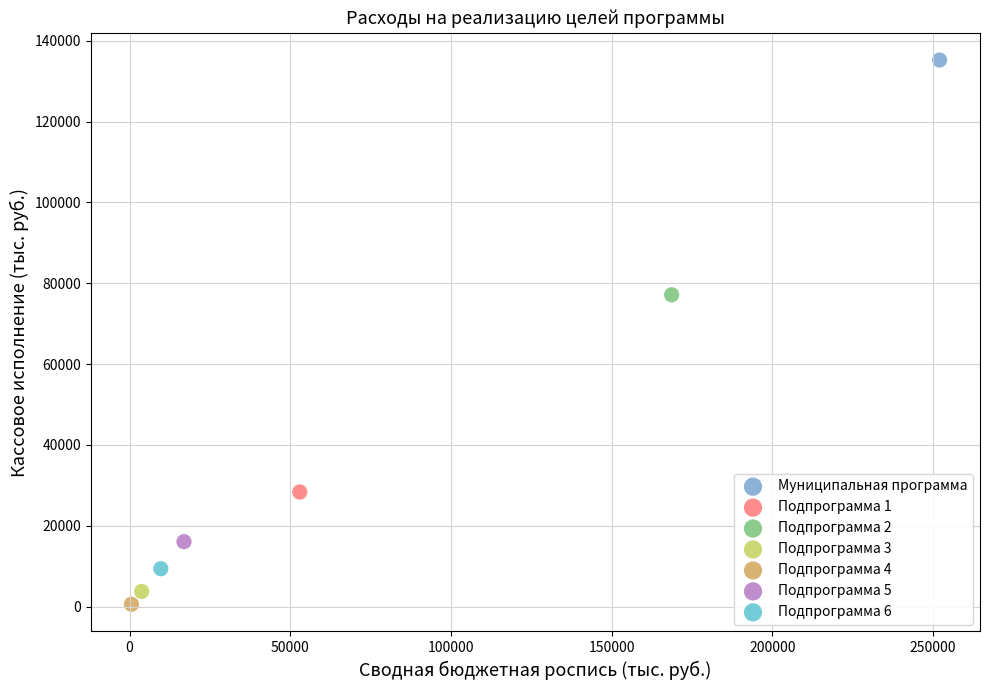

Which series contains the lowest Y value?

Подпрограмма 4